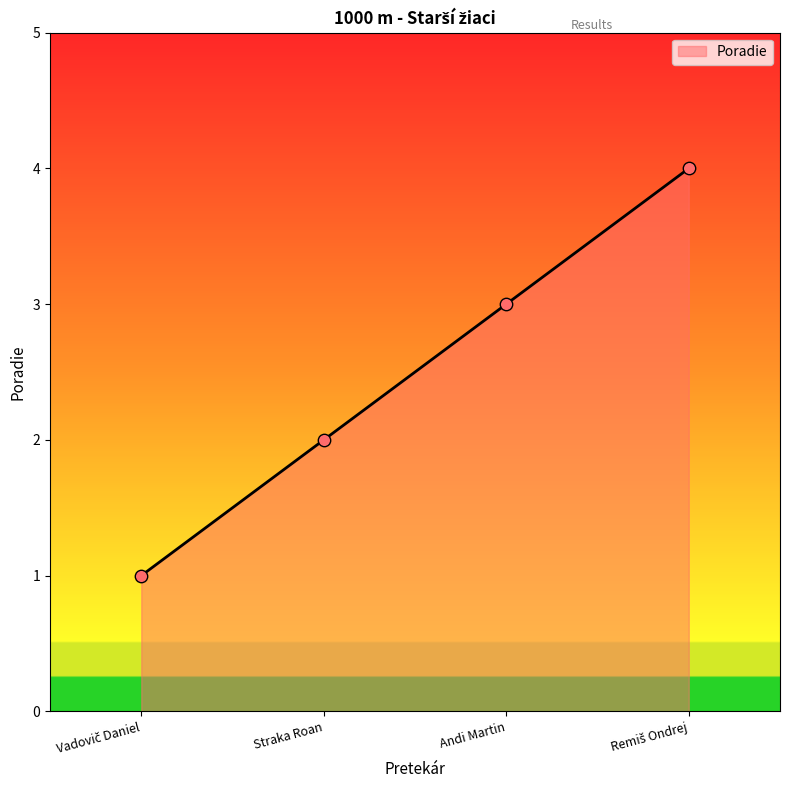

What is the change in value from Straka Roan to Andi Martin?

+1